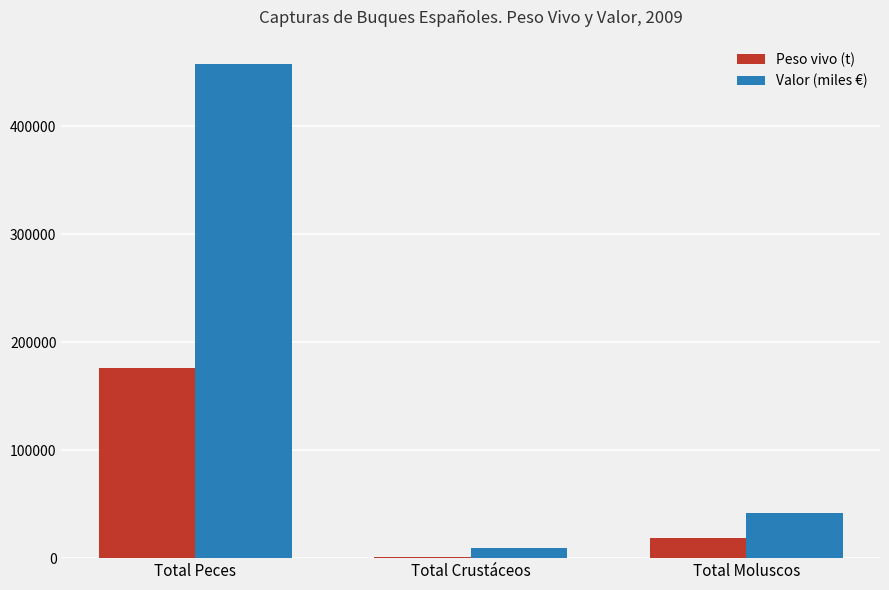

Are the bars grouped side by side (vs. stacked)?

Yes